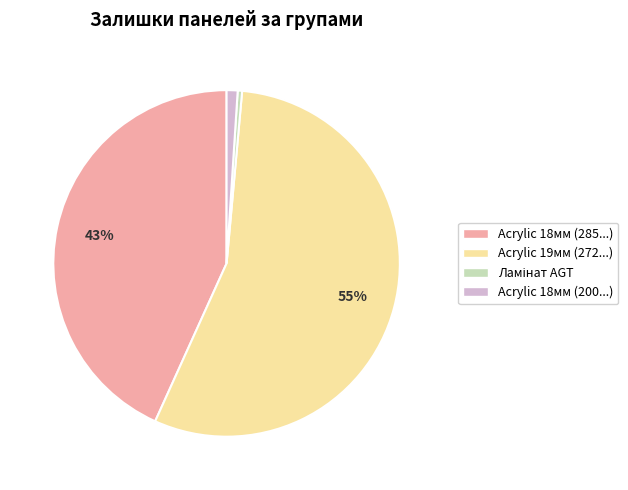

To the nearest percent, what is the average slice percentage?

25%